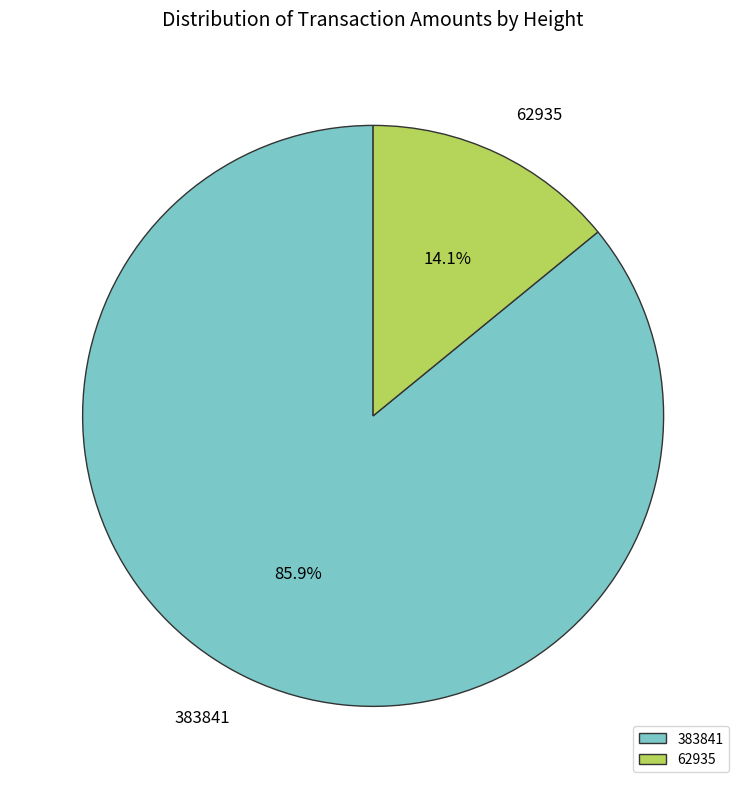

Does 62935 represent more than half of the total?

No